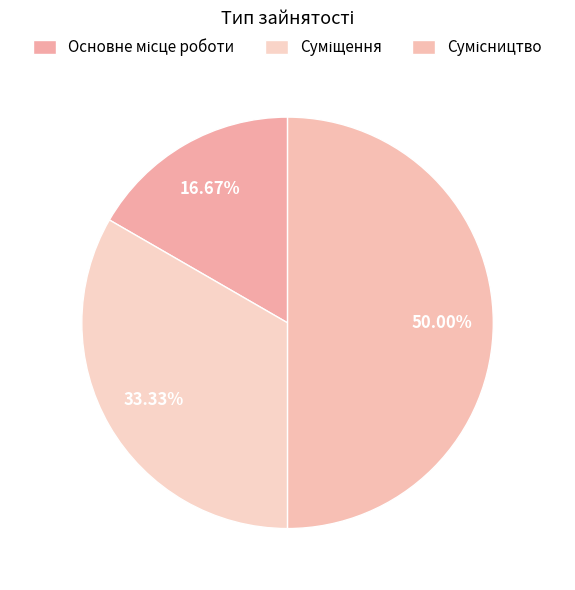

How many slices are in this pie chart?

3